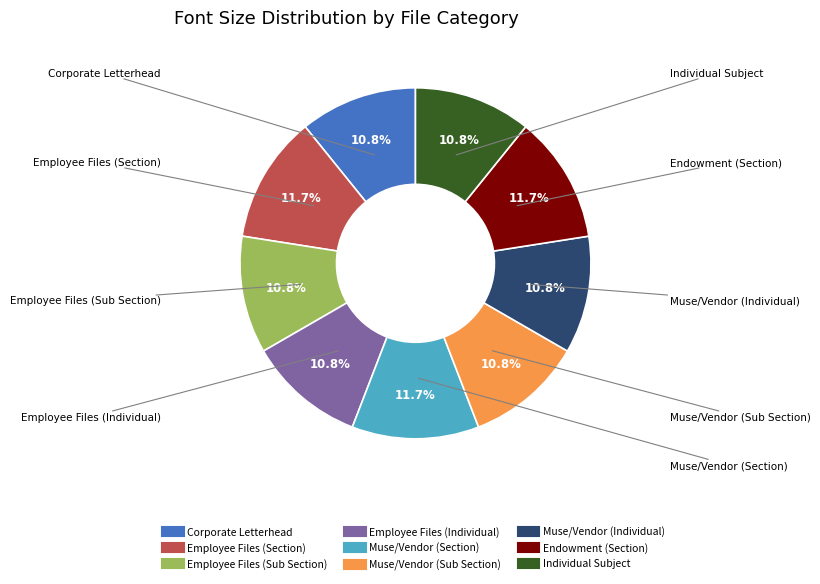

Is there a majority slice in this chart?

No